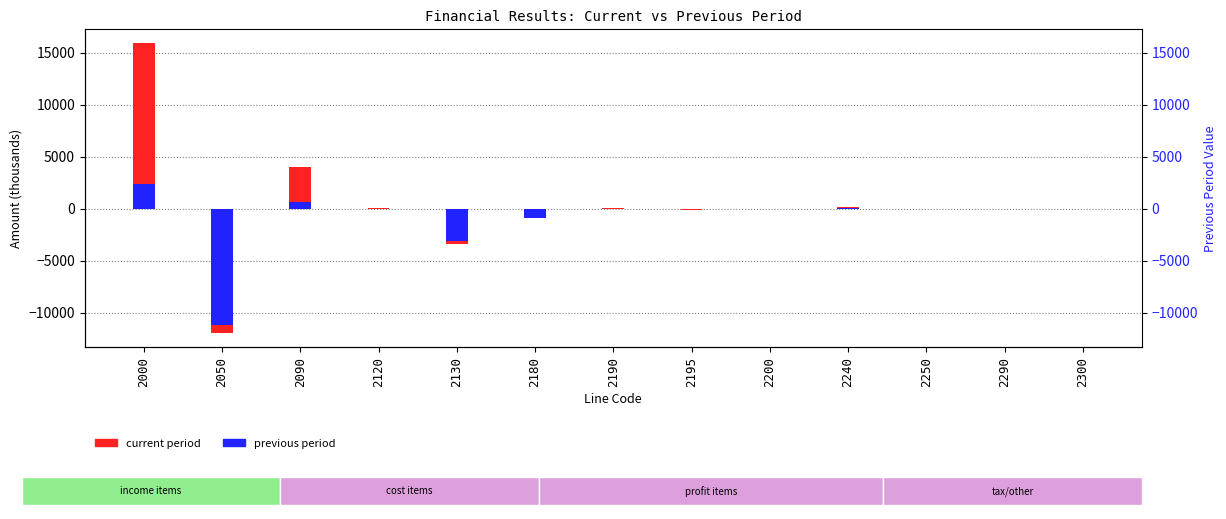

At which category does the chart reach its minimum across all series?

2050